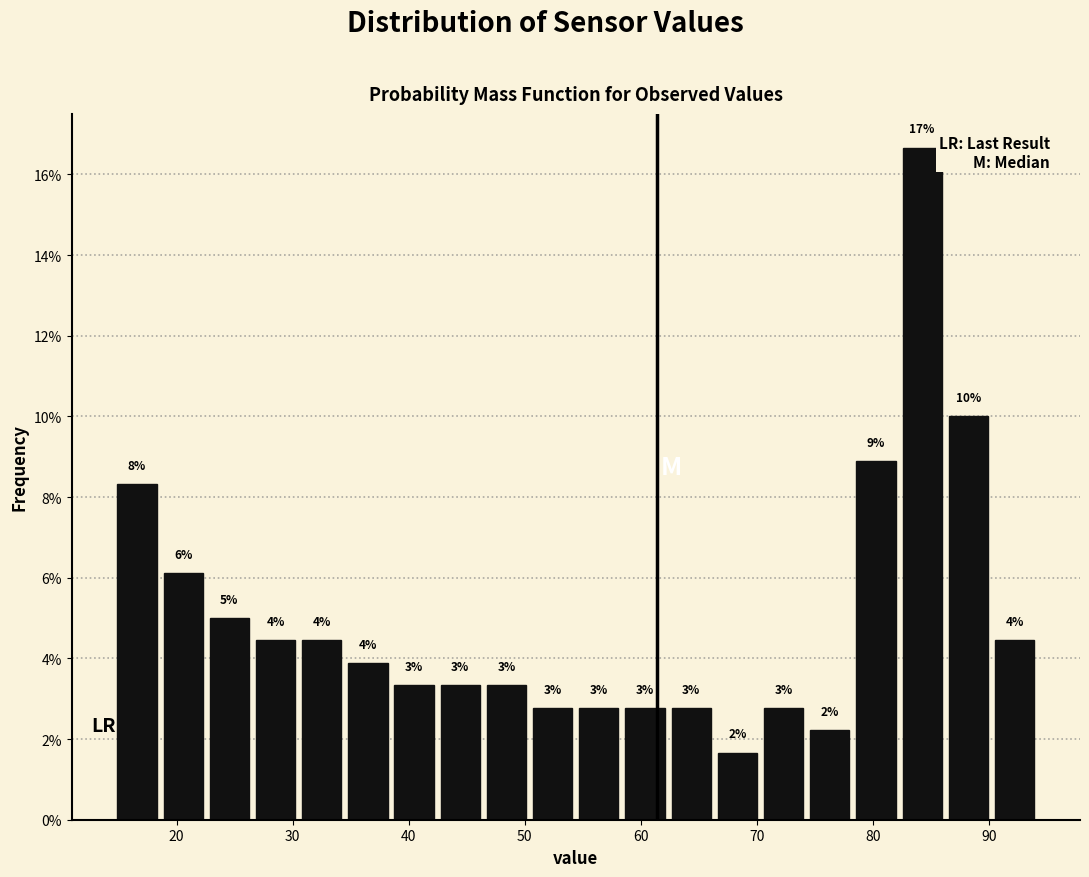

Around what value on the x-axis is the tallest bar? Give the approximate position of its centre, as read against the axis.

84